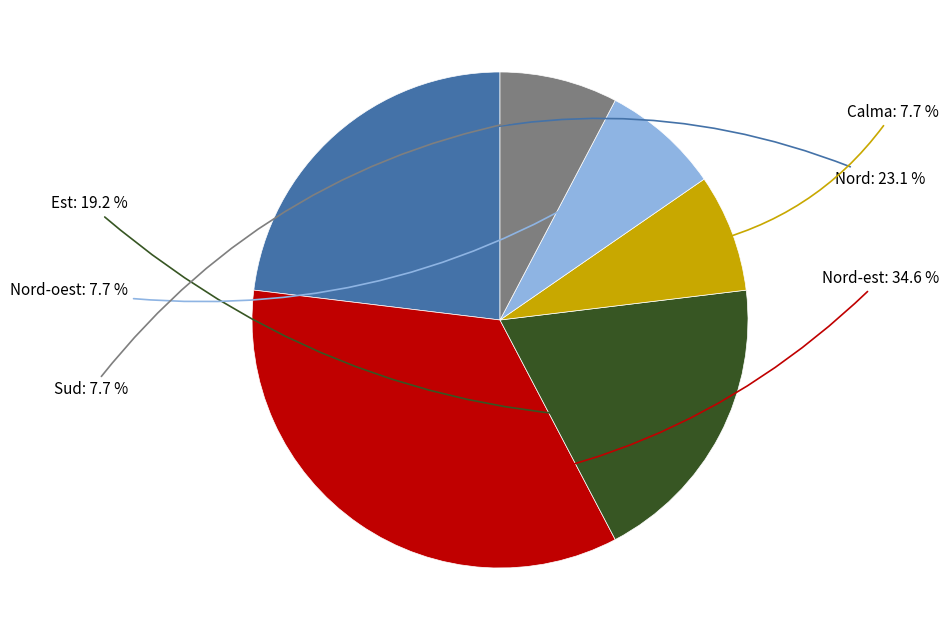

To the nearest percent, what is the combined percentage of Calma and Nord-est?

42%